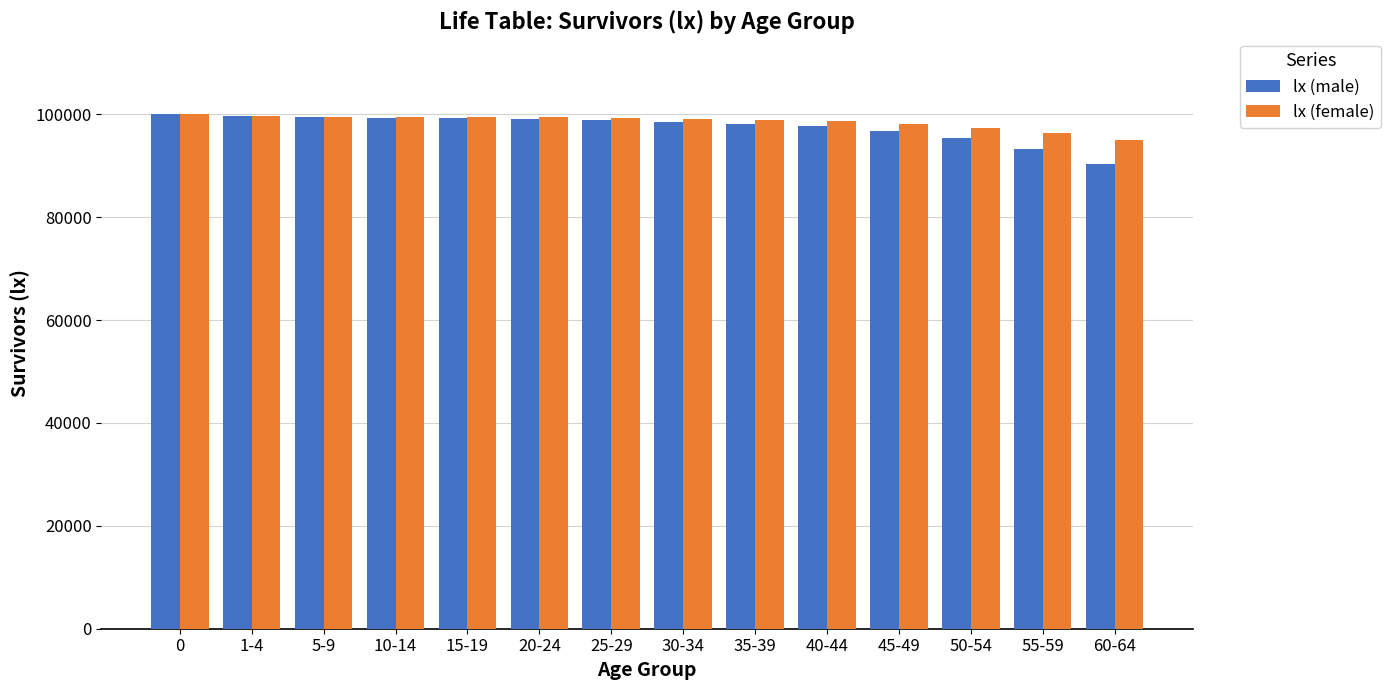

Count the number of categories in the chart.

14